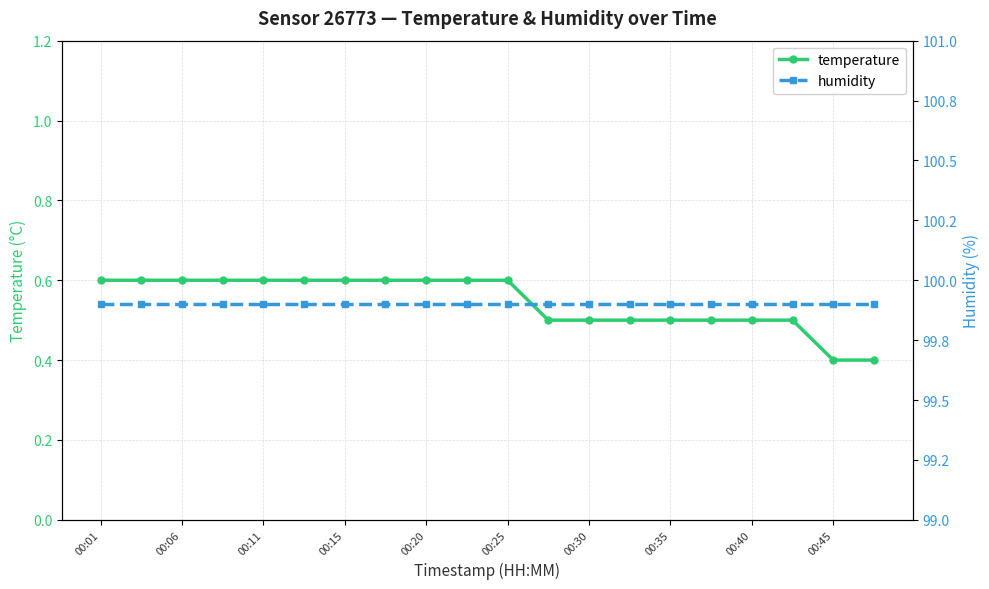

What is the minimum value for temperature?

0.4